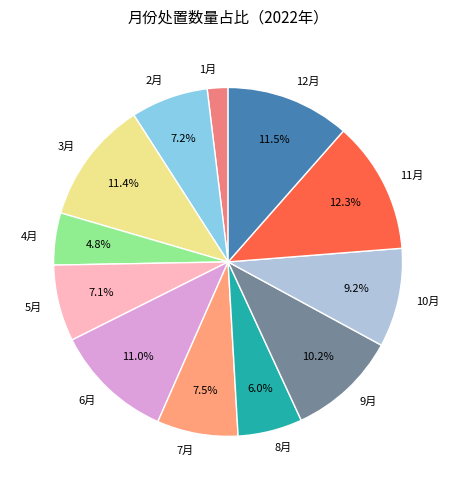

The 11月 slice represents 1% of the pie. True or false?

False